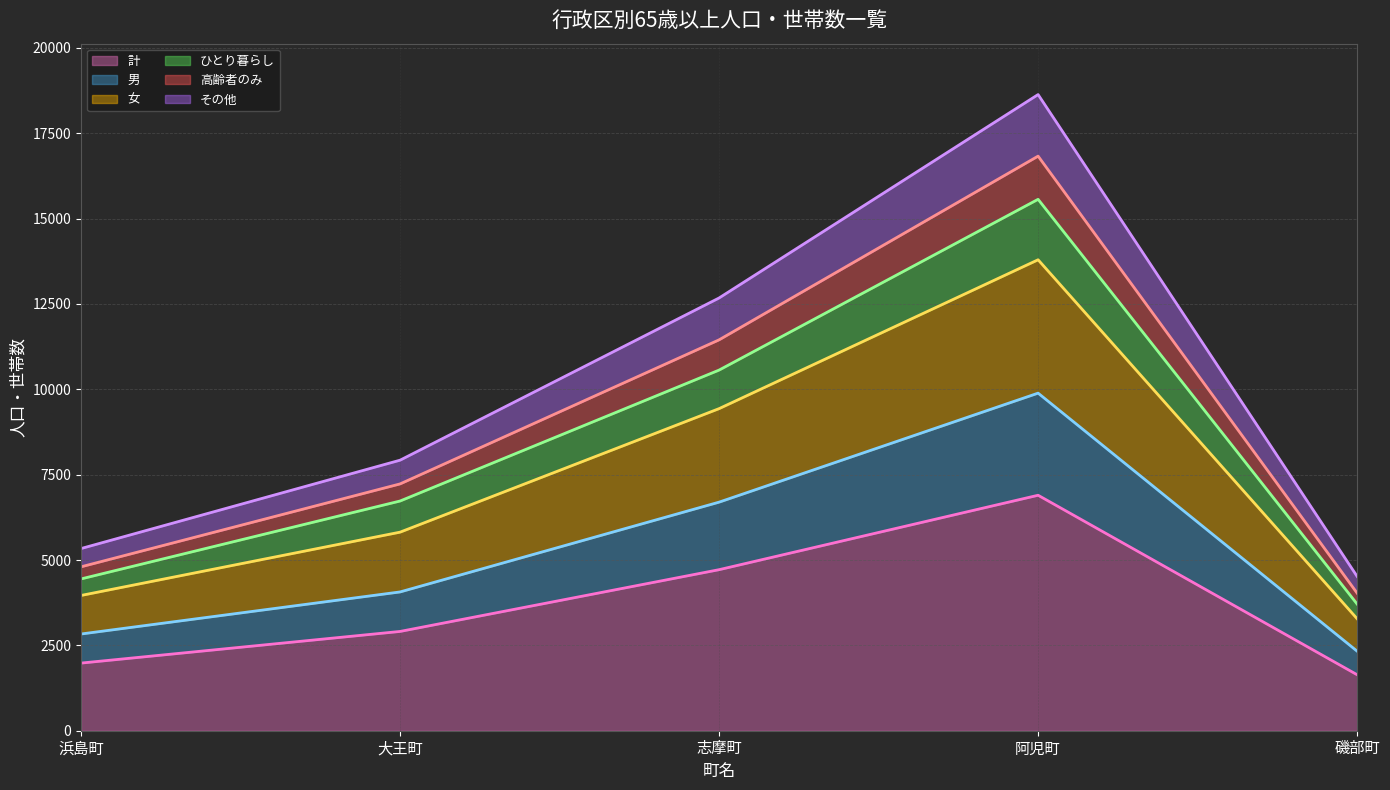

True or false: ひとり暮らし (線) and その他 (線) cross at least once.

False